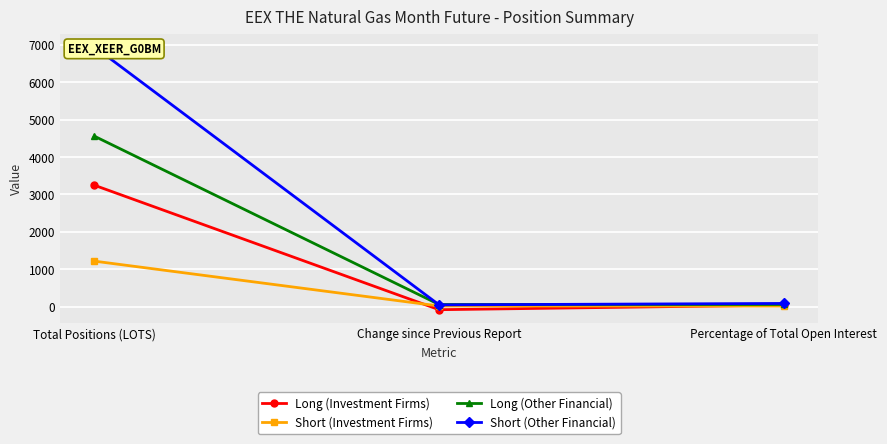

Reading left to right, transcribe all the data shown in this chart.

Long (Investment Firms): Total Positions (LOTS)=3247.0	Change since Previous Report=-83.0	Percentage of Total Open Interest=40.7
Short (Investment Firms): Total Positions (LOTS)=1216.0	Change since Previous Report=16.0	Percentage of Total Open Interest=14.8
Long (Other Financial): Total Positions (LOTS)=4559.1	Change since Previous Report=56.0	Percentage of Total Open Interest=57.2
Short (Other Financial): Total Positions (LOTS)=6950.2	Change since Previous Report=46.0	Percentage of Total Open Interest=84.7